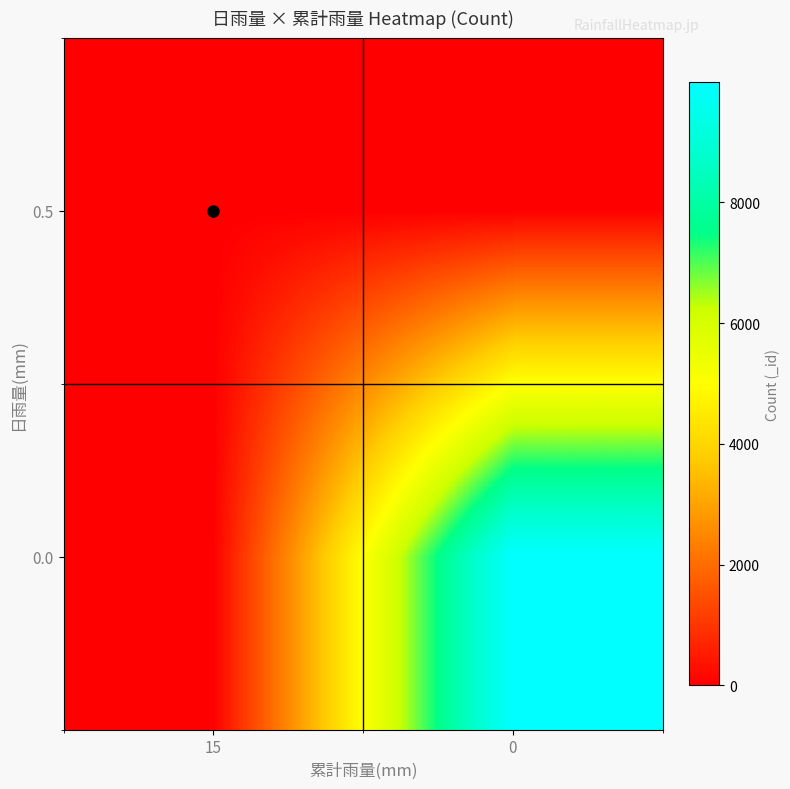

At how many categories does at least one series exceed 3625?

1